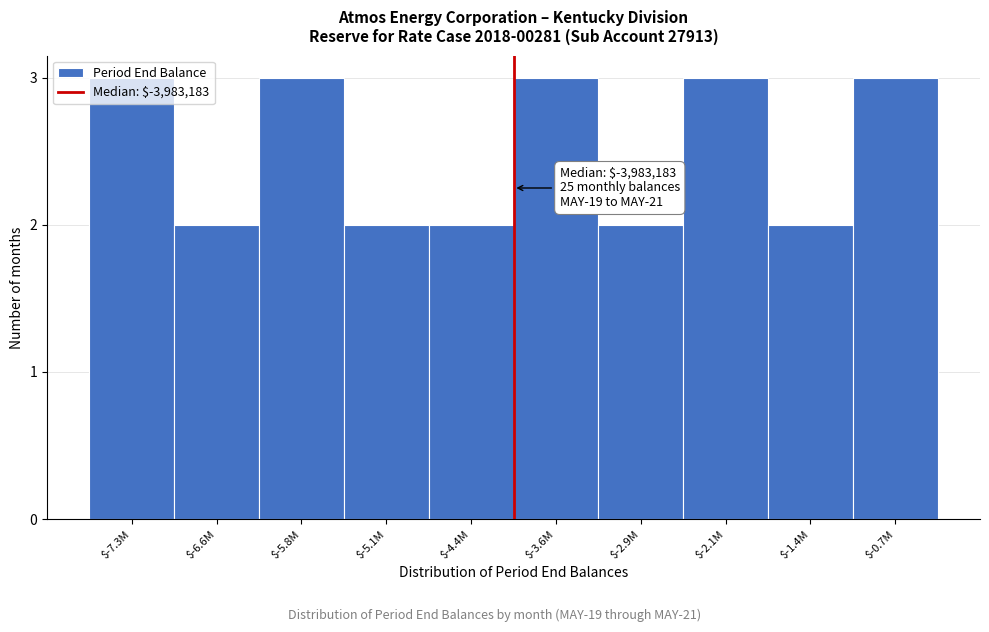

What is the label of the 10th bar from the left?

$-0.7M